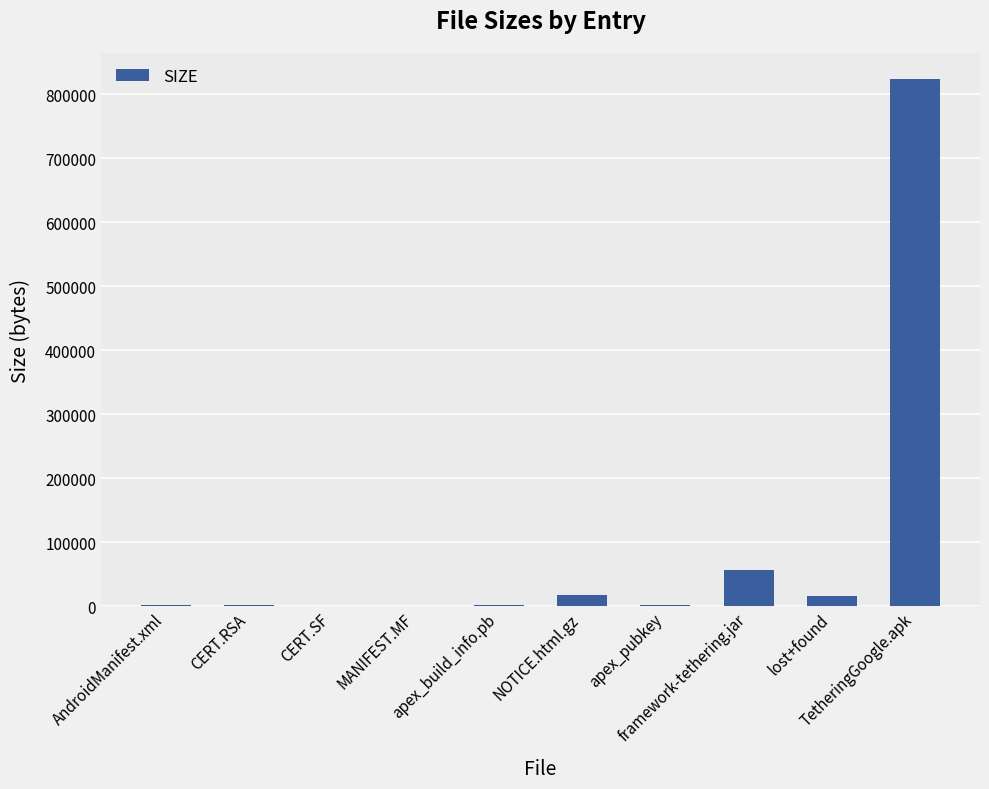

Count the number of data series in this chart.

1